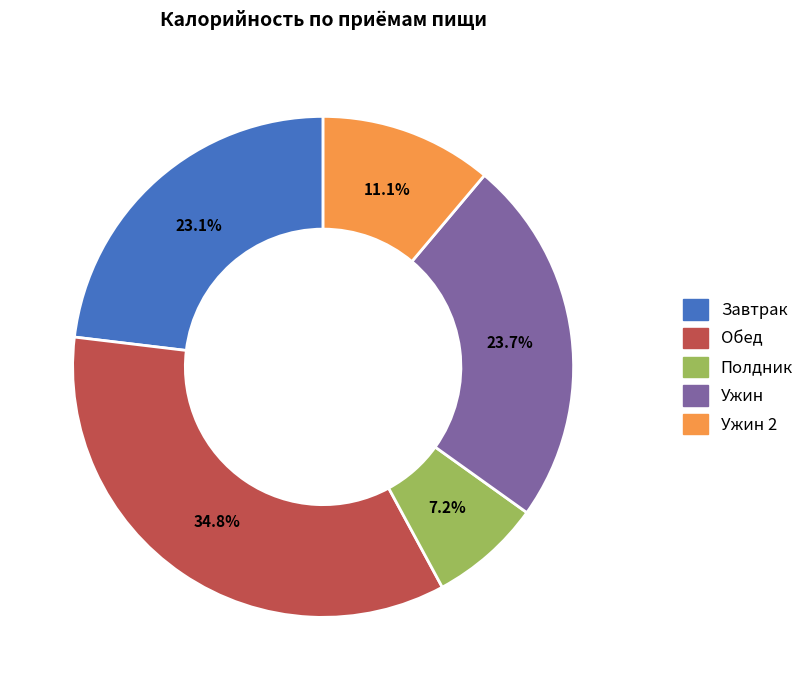

Count the number of slices in the pie.

5